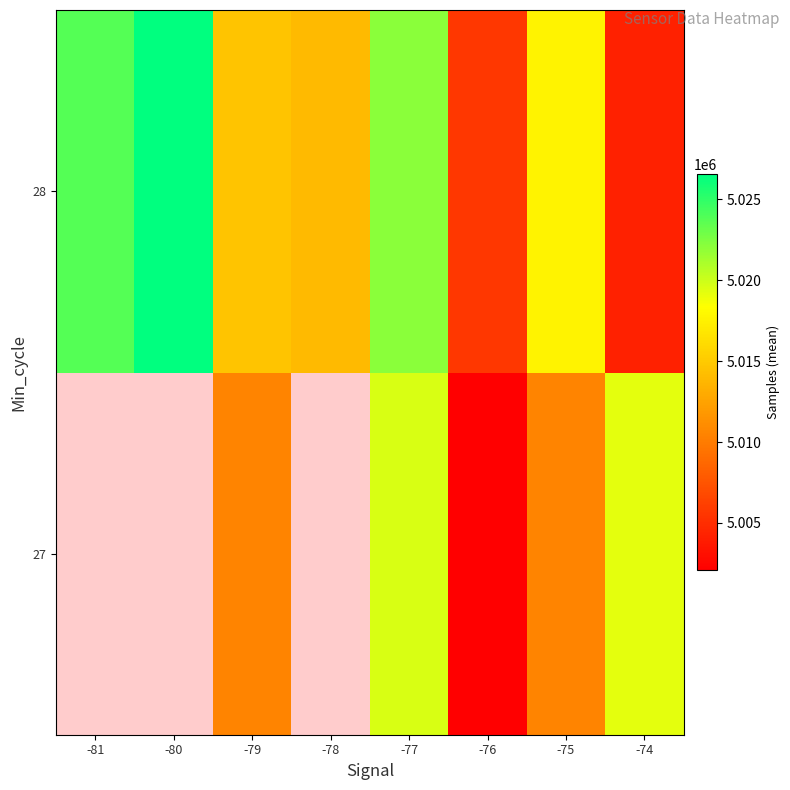

What is the maximum value shown in the chart?

5026547.5